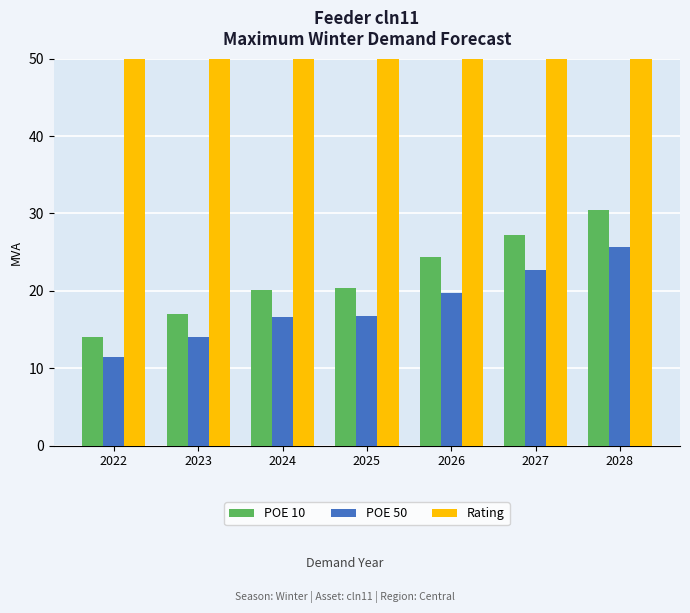

Reading right to left, what are all the values shown in this chart?

POE 10: 30.4	27.2	24.3	20.4	20.1	17.0	14.0
POE 50: 25.6	22.7	19.7	16.7	16.7	14.0	11.5
Rating: 375.0	375.0	375.0	375.0	375.0	375.0	375.0